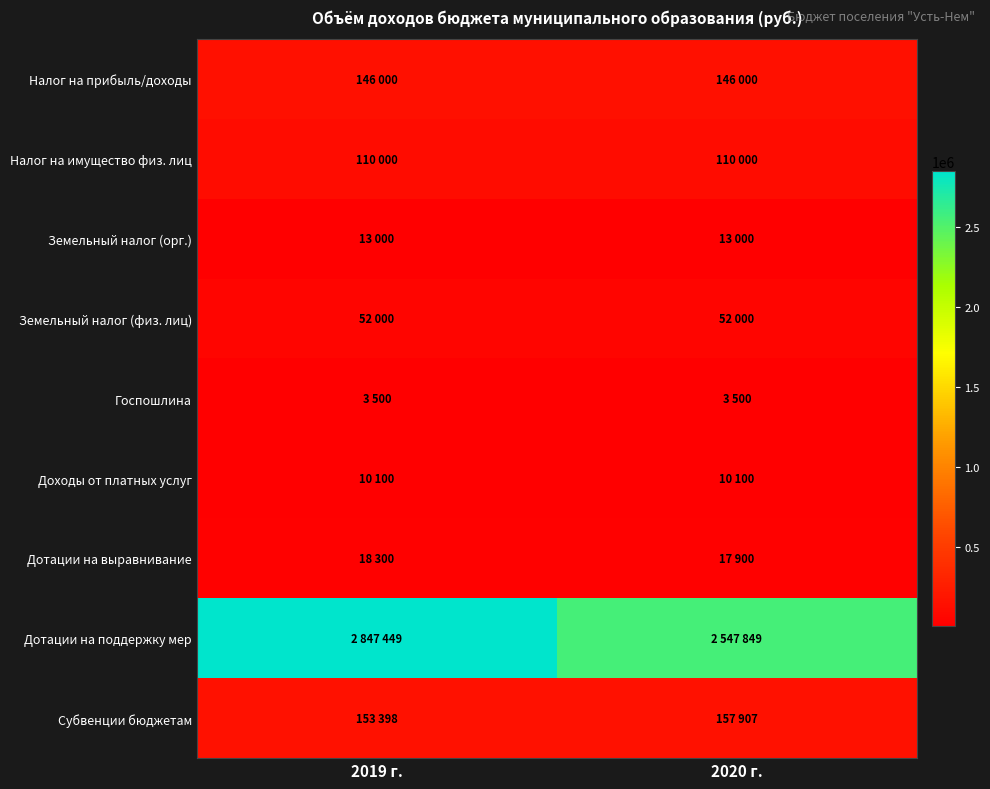

What is the greatest value displayed?

2847449